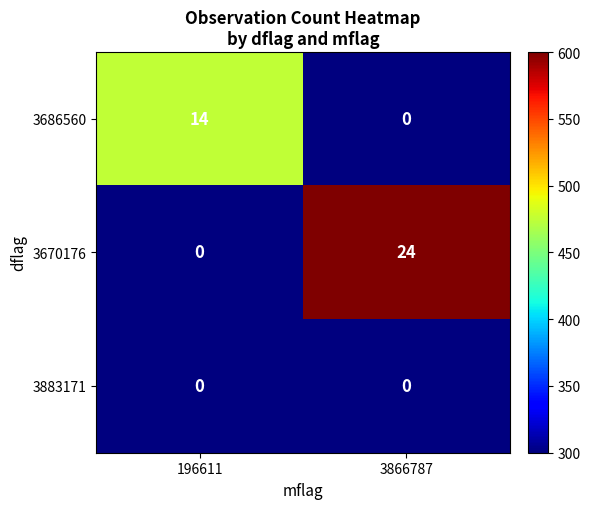

Read the 3670176 value at 3866787.

24